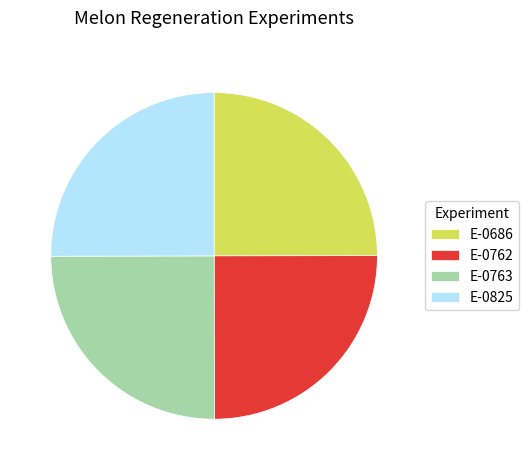

True or false: E-0686 accounts for 25% of the total.

True